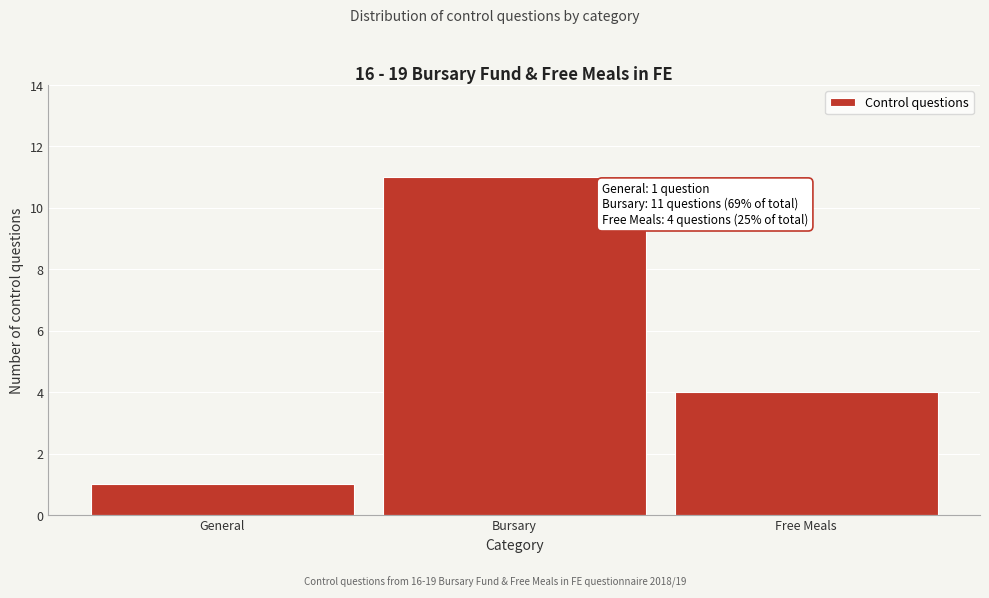

Reading left to right, transcribe all the data shown in this chart.

General=1	Bursary=11	Free Meals=4